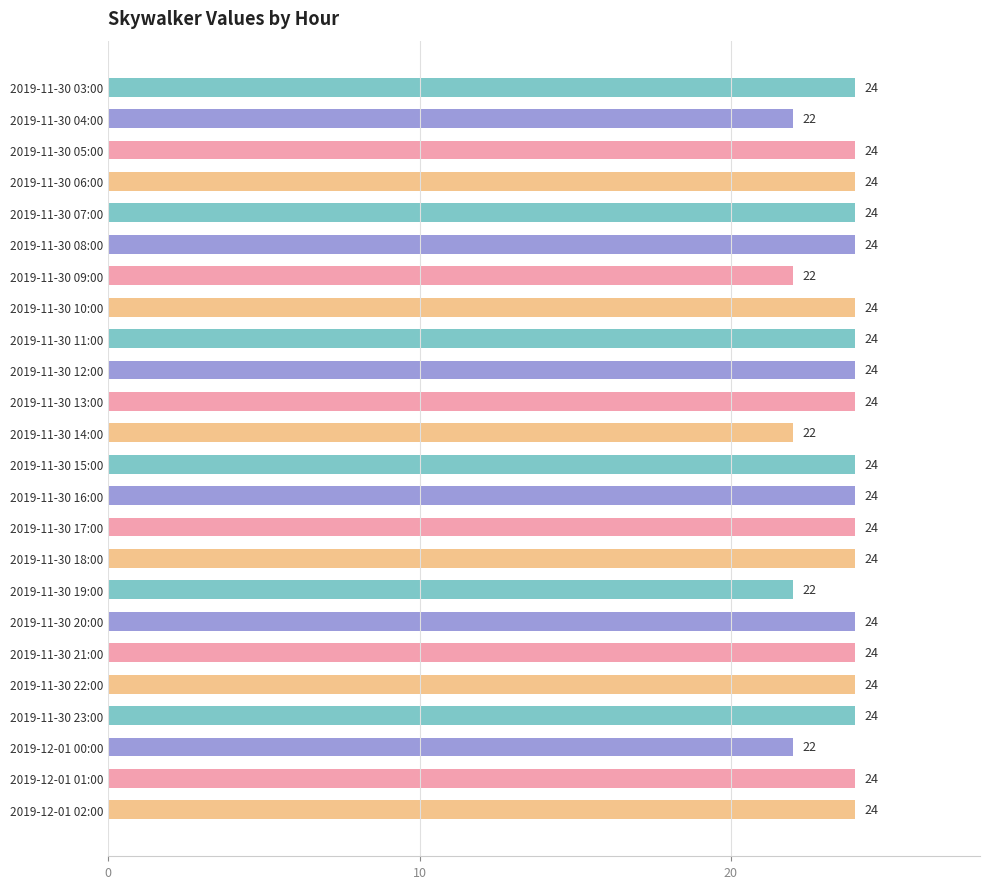

Approximately how many times larger is the value at 2019-12-01 02:00 compared to 2019-12-01 01:00?

1.0